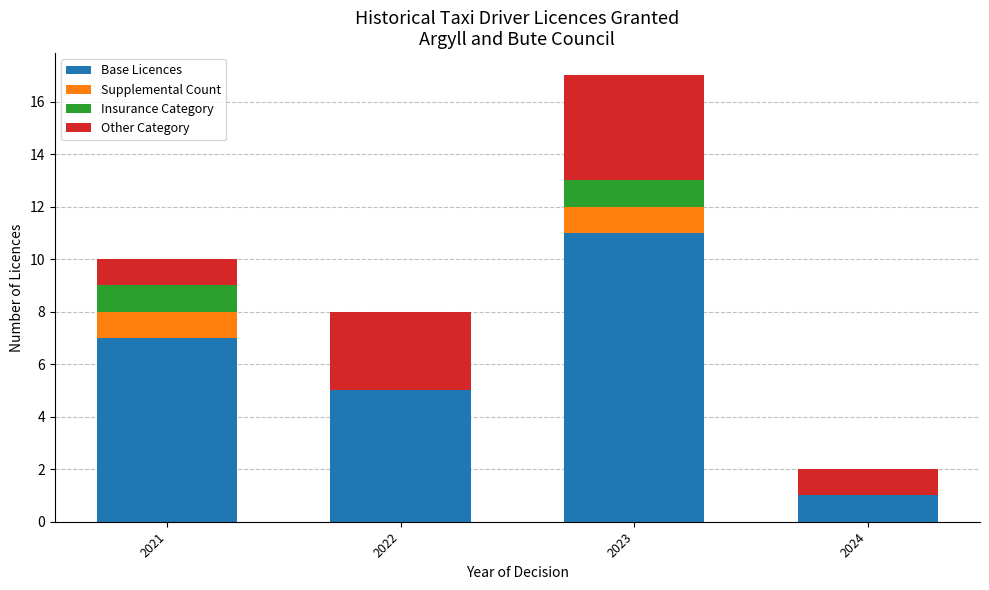

What are all the series names shown in the legend?

Base Licences, Supplemental Count, Insurance Category, Other Category